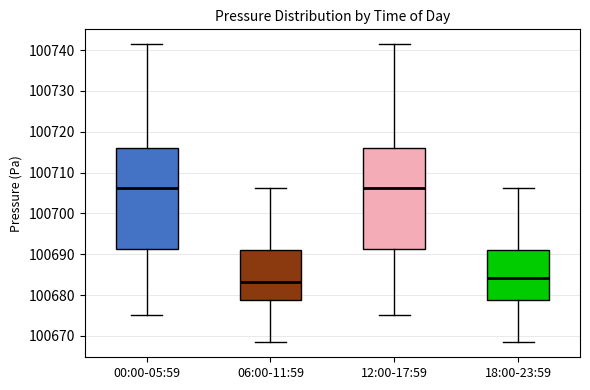

Reading left to right, transcribe this box plot: for each box, give where its median line is, the range the box spans, and where its two whiskers end, as read against the y-axis. The values are not printed on the chart, so give them approximately, as read against the axis.

00:00-05:59: median 100706, box 100691 to 100716, whiskers 100675 to 100741
06:00-11:59: median 100683, box 100679 to 100691, whiskers 100668 to 100706
12:00-17:59: median 100706, box 100691 to 100716, whiskers 100675 to 100741
18:00-23:59: median 100684, box 100679 to 100691, whiskers 100668 to 100706